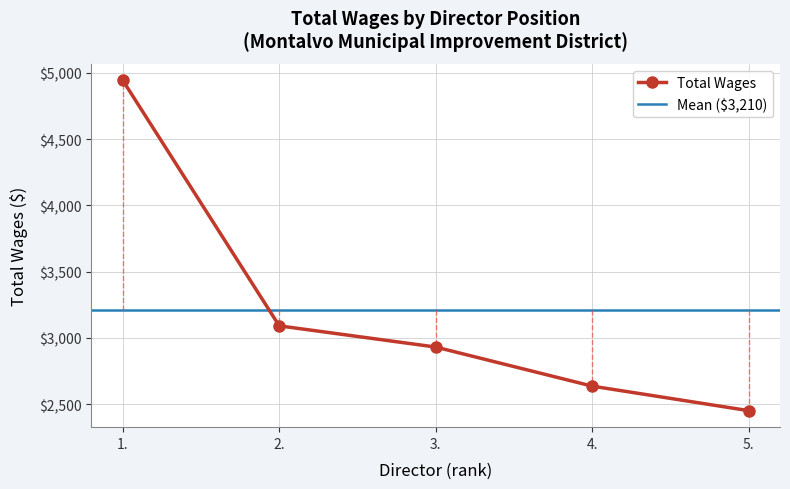

What is the ratio of the value at 1. to the value at 3.?

1.7